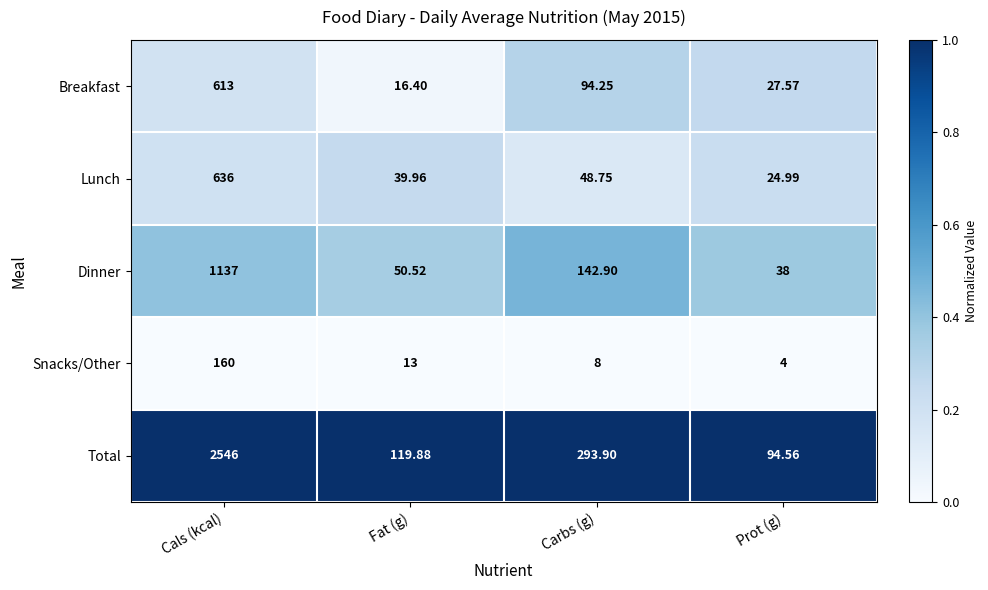

Which category has the lowest value in the Breakfast series?

Fat (g)